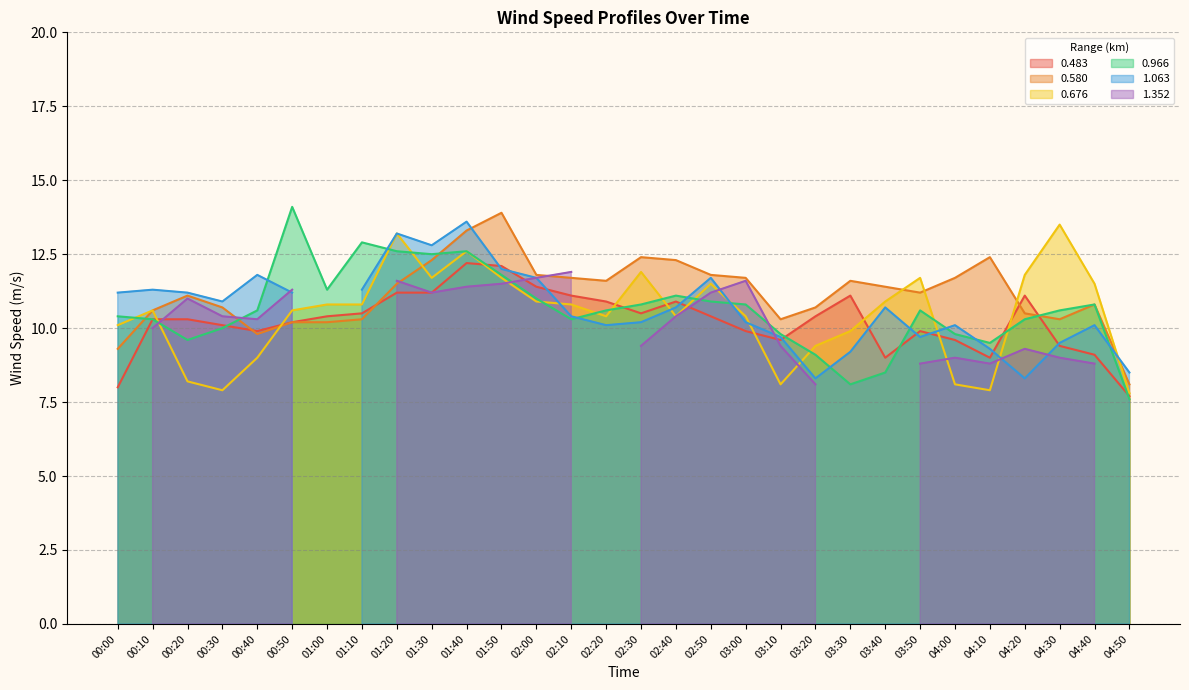

What is the label of the 6th point from the left?

00:50